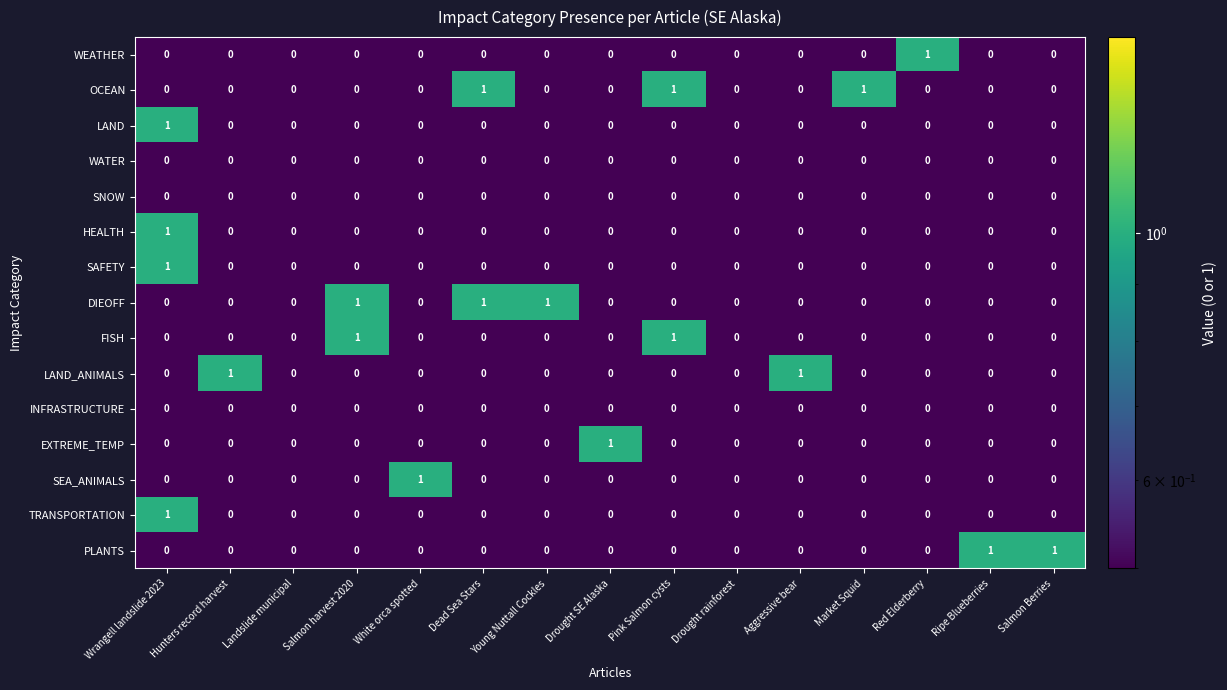

What is the difference between the highest and lowest values at Ripe Blueberries?

1